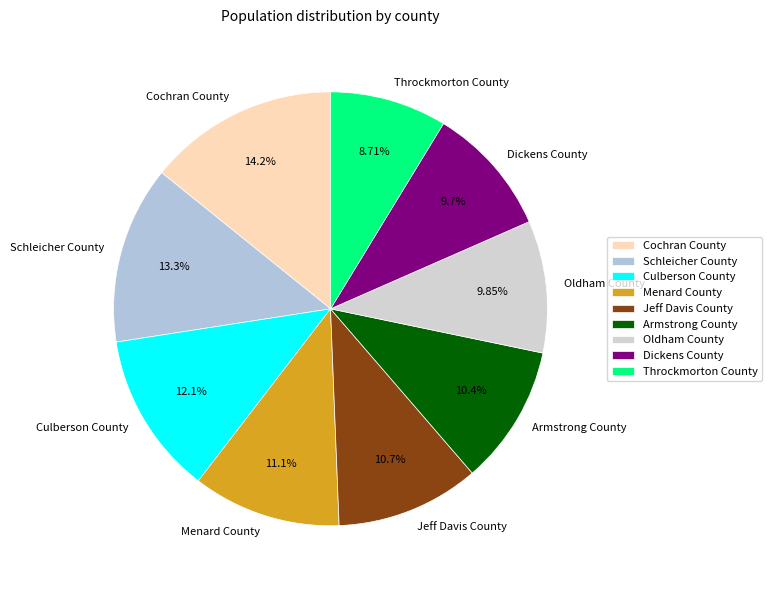

What is the total percentage of Armstrong County and Schleicher County?

23.7%